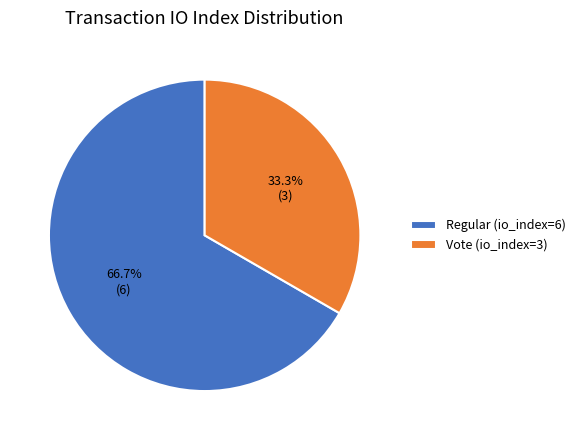

What is the majority slice?

Regular (io_index=6)